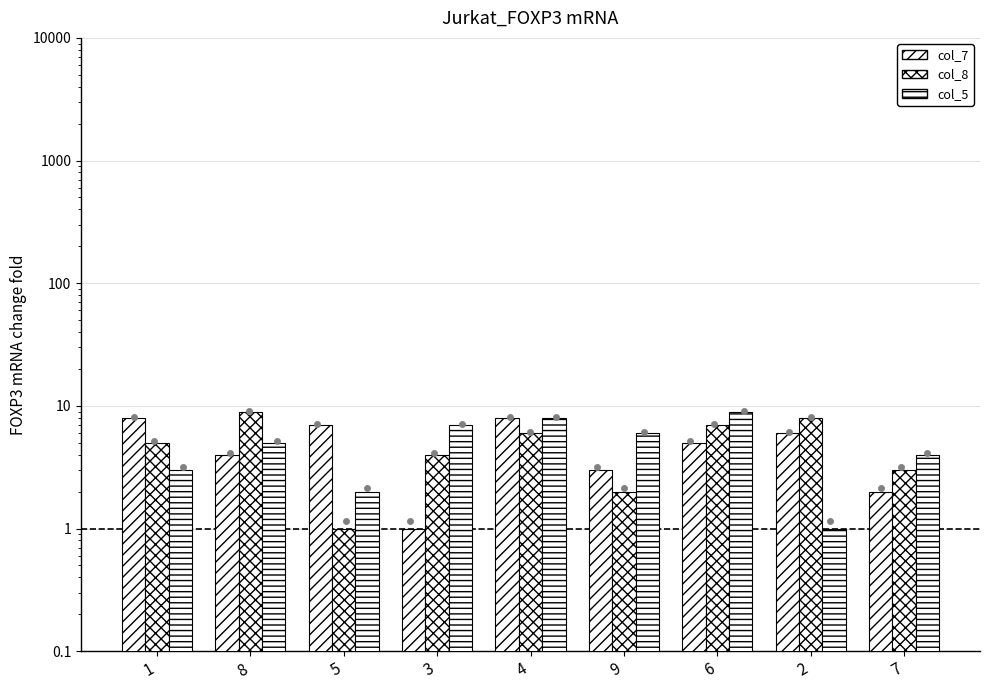

What is the total value across all series at 6?

21